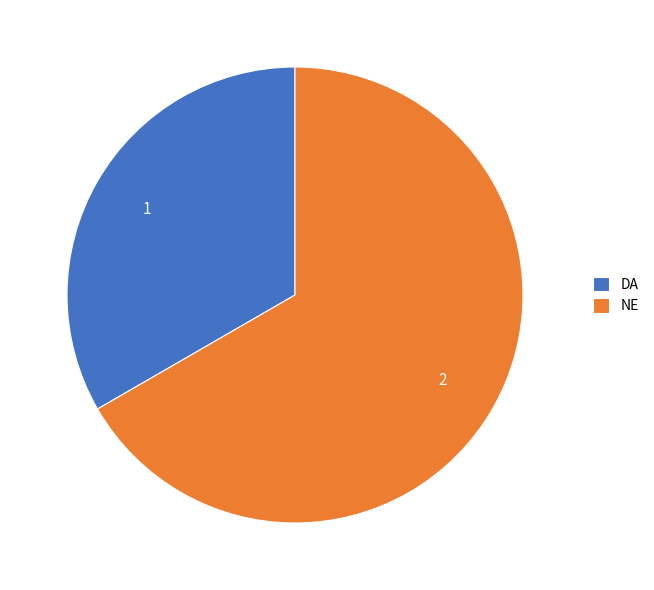

What is the smallest slice in the pie chart?

DA